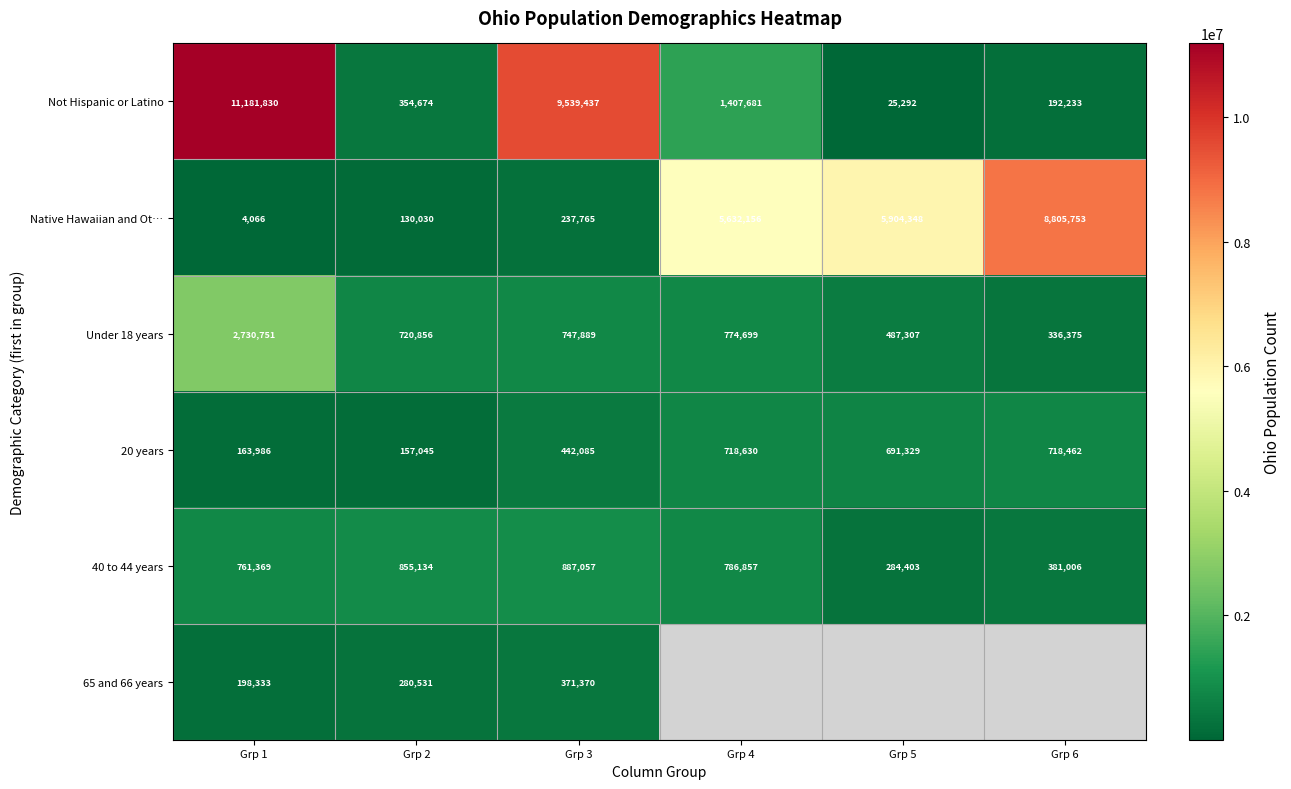

What is the average value of the 40 to 44 years series?

659304